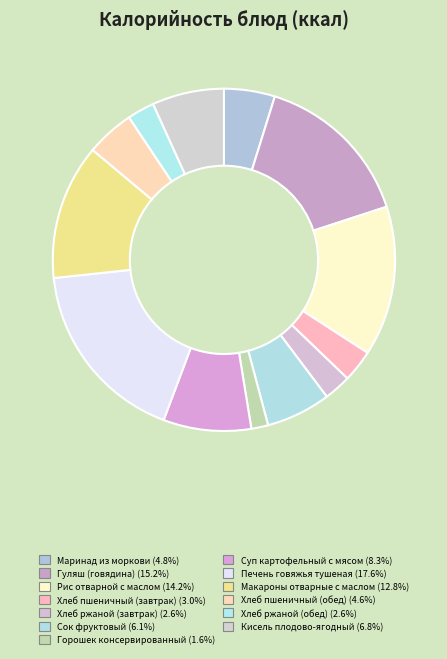

What is the change in value from Рис отварной с маслом to Кисель плодово-ягодный?

-114.0